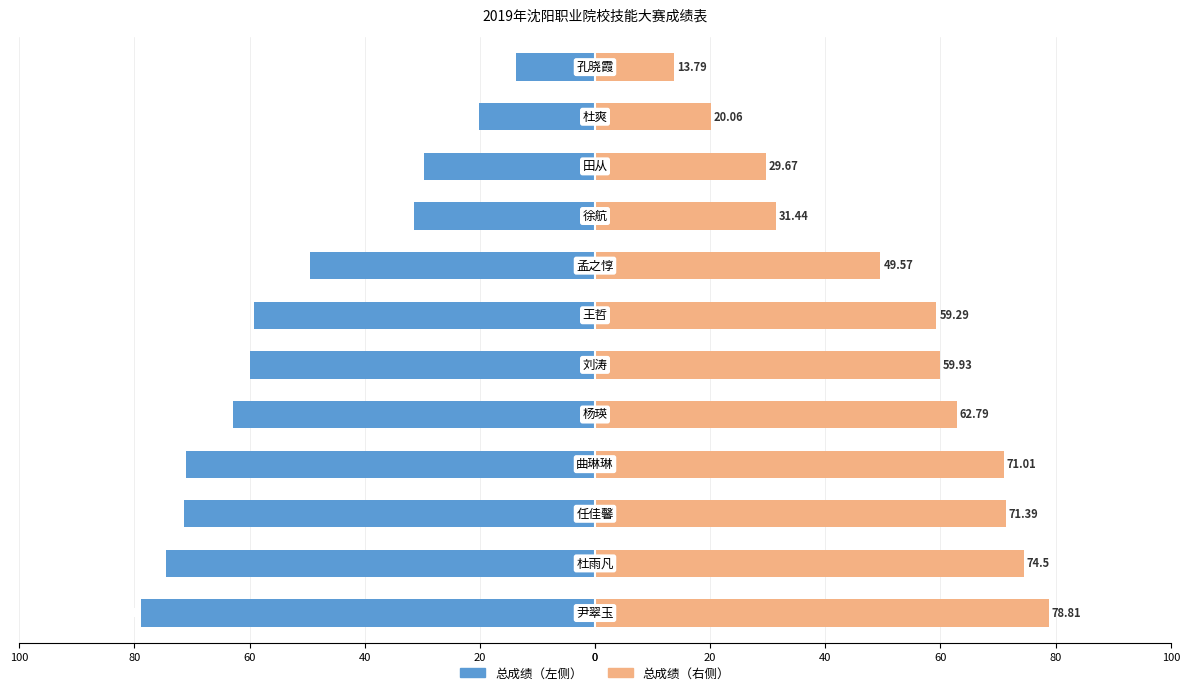

At how many categories does at least one series exceed 10?

12